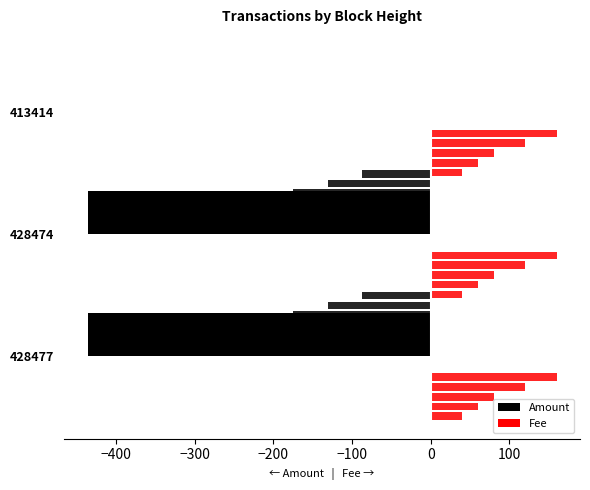

Rank the series by their maximum value, from highest to lowest.

Fee, Amount